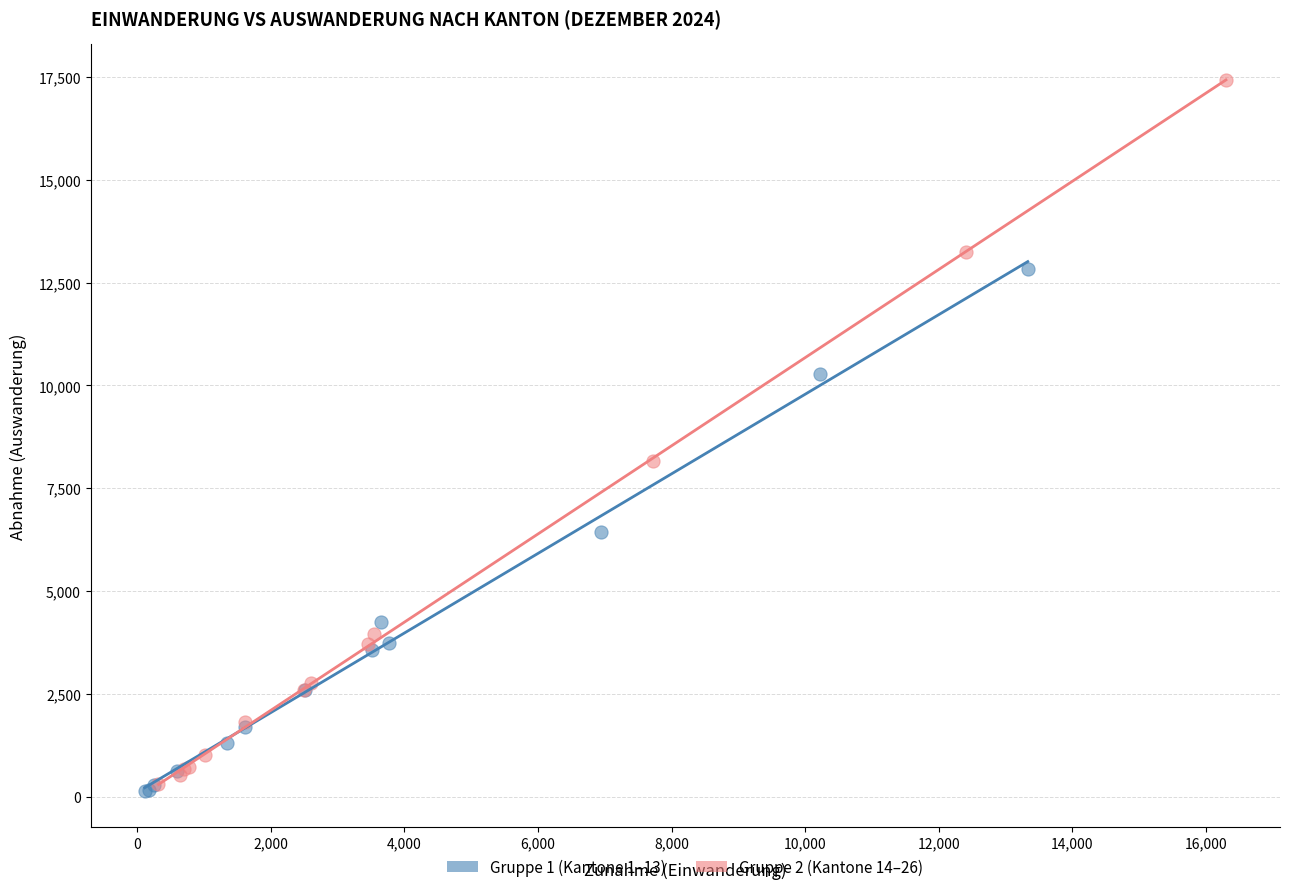

What are all the series names shown in the legend?

Gruppe 1 (Kantone 1–13), Gruppe 2 (Kantone 14–26)